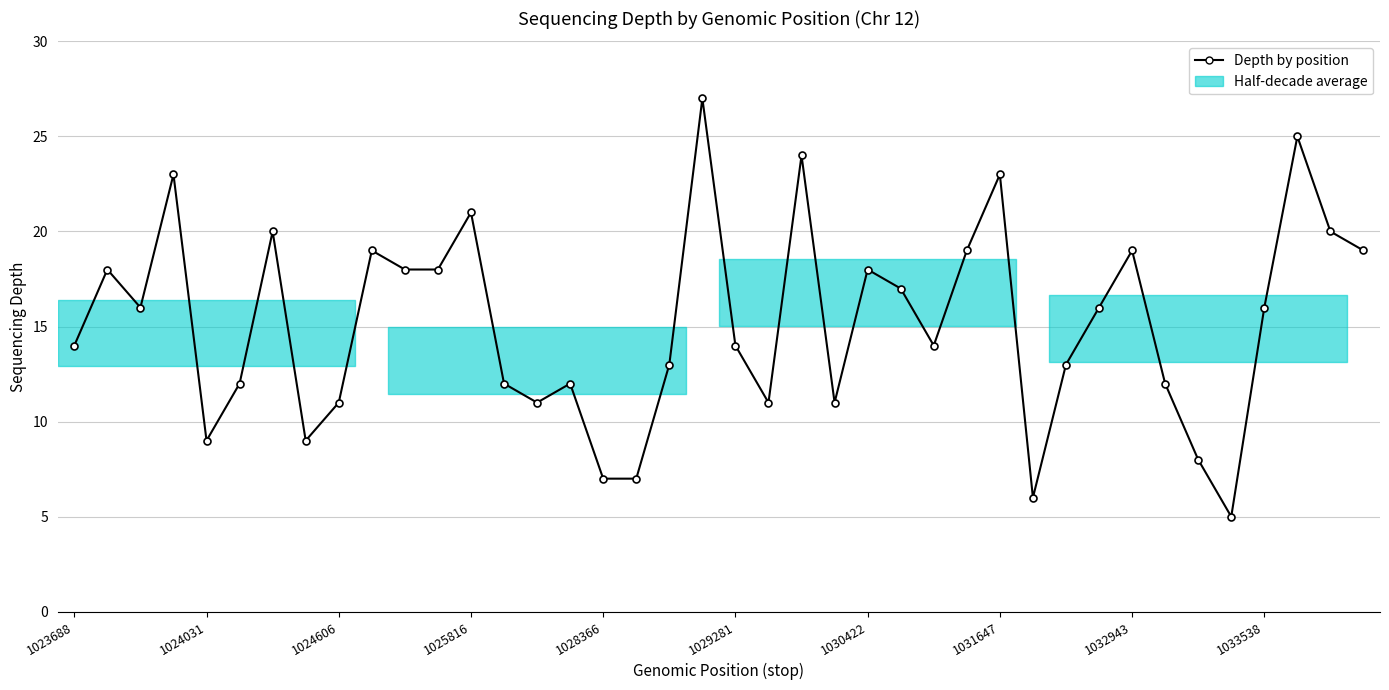

Is this an area chart (filled region under the line)?

No